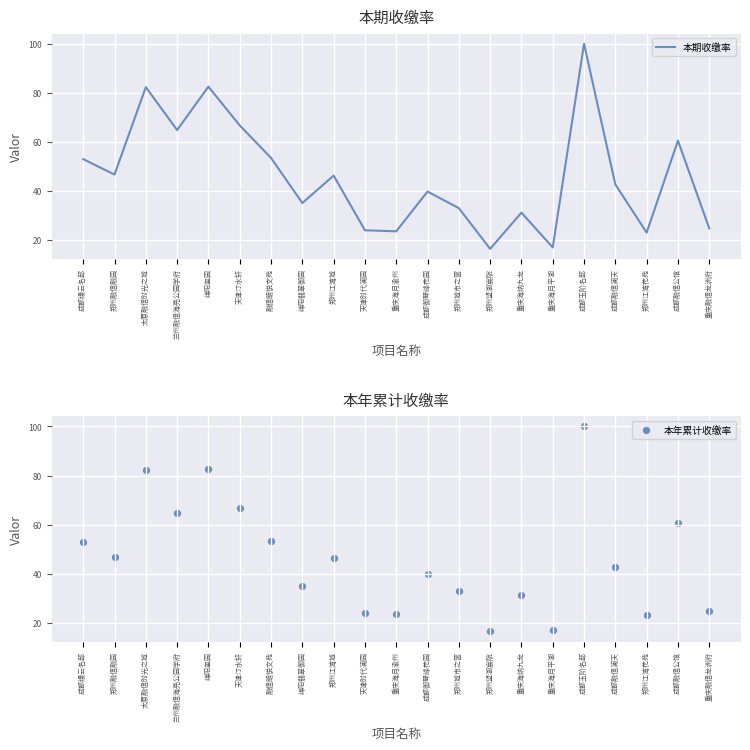

Which series contains the lowest Y value?

本期收缴率